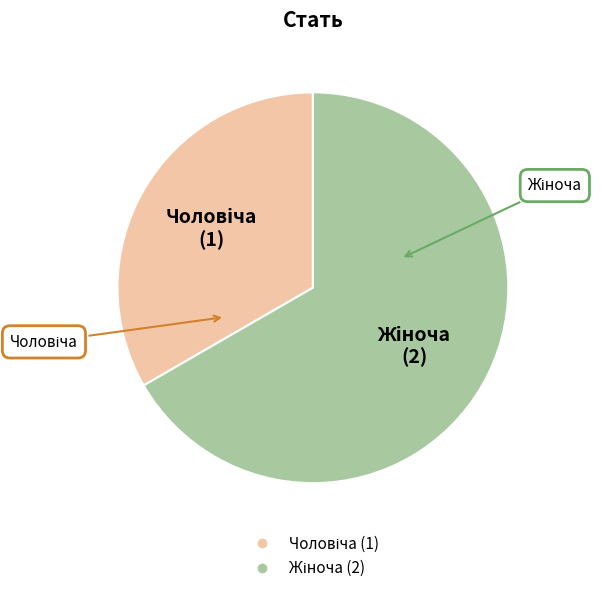

Is there a majority slice in this chart?

Yes